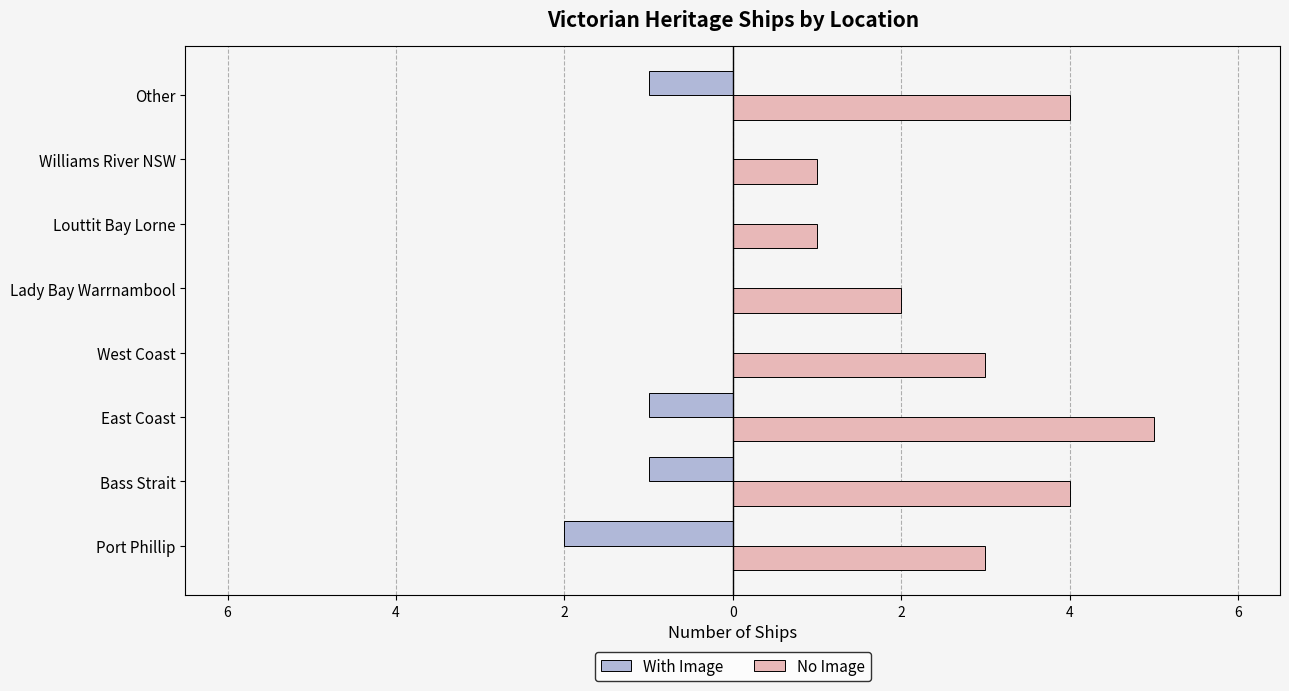

What are all the series names shown in the legend?

With Image, No Image